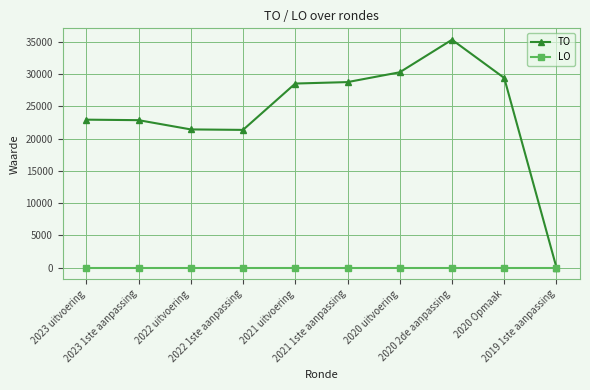

List the series in order of their peak value, highest first.

TO, LO